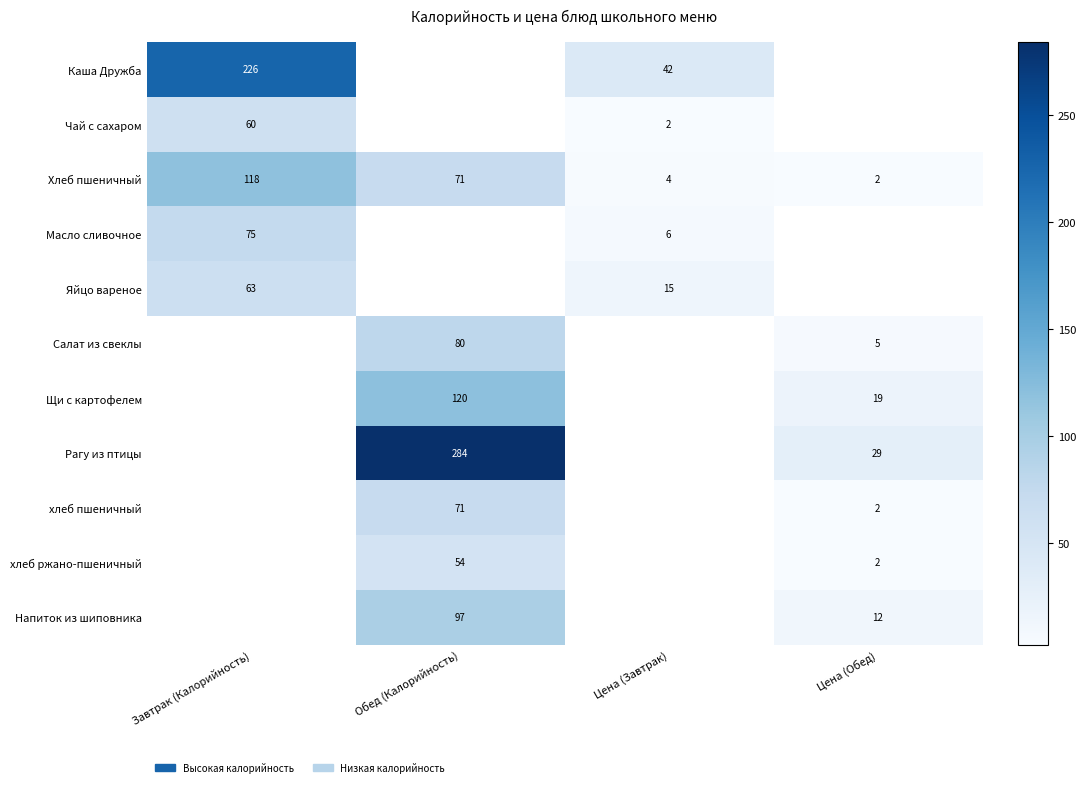

True or false: Салат из свеклы has a value of 80 at Обед (Калорийность).

True